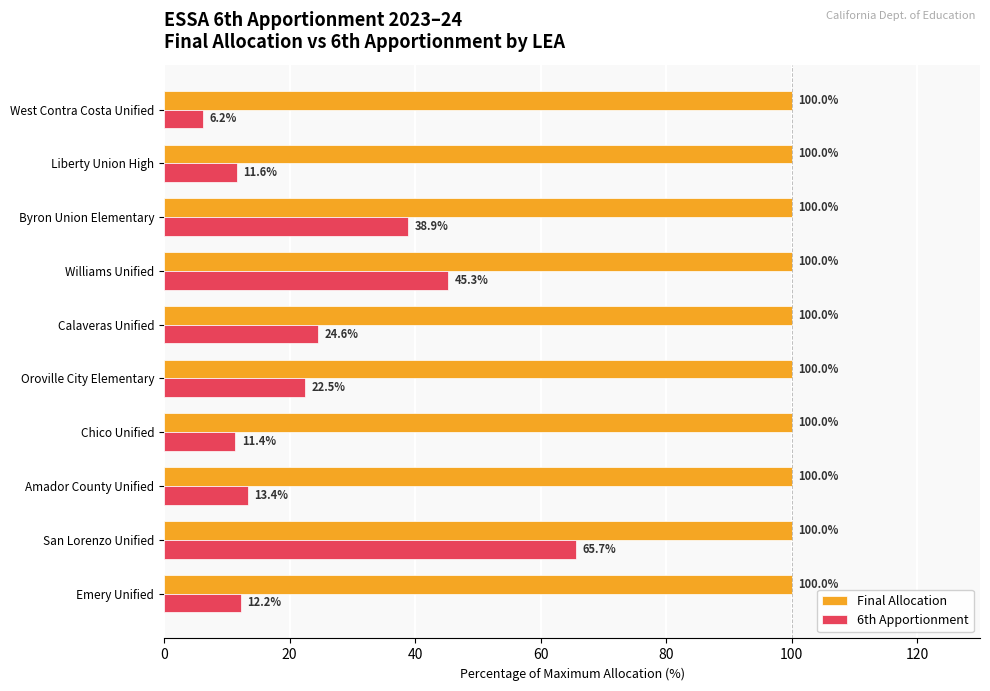

What is the difference between the highest and lowest values at West Contra Costa Unified?

93.8